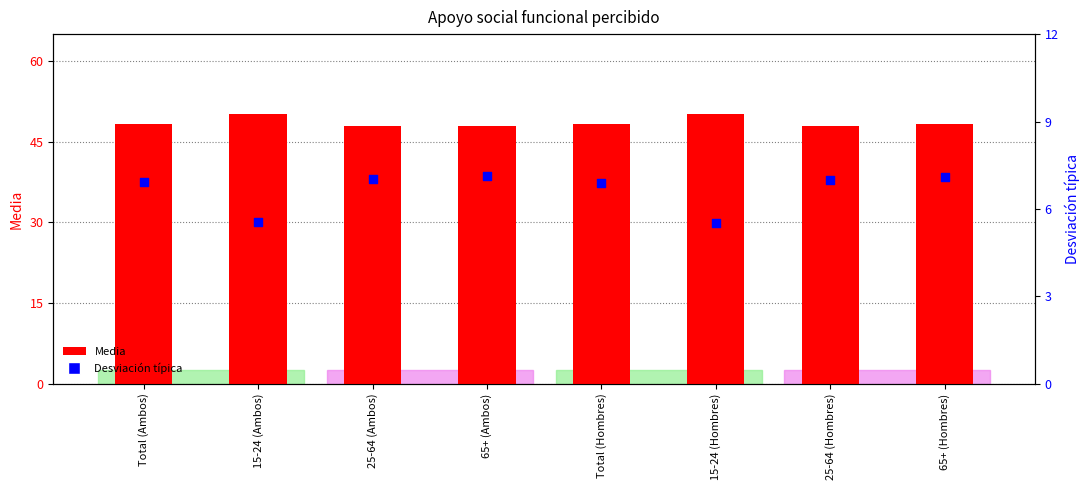

At how many categories does at least one series exceed 20?

8